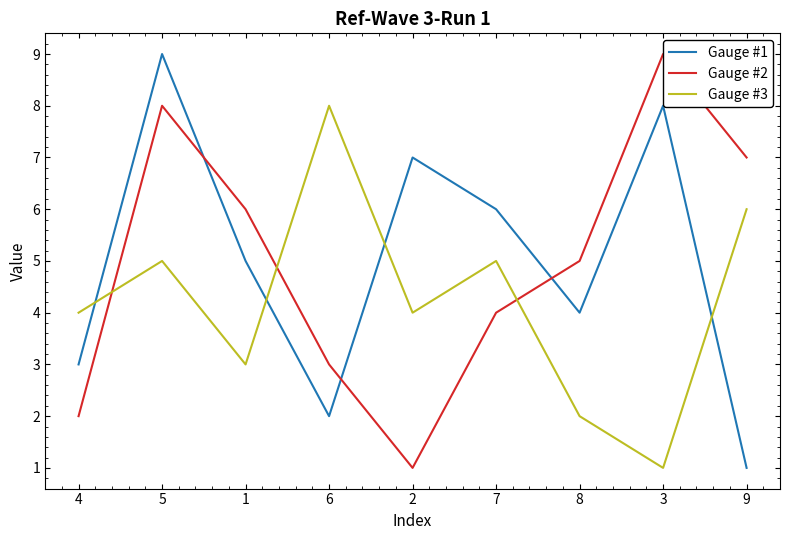

How many data points in Gauge #2 are less than 5?

4